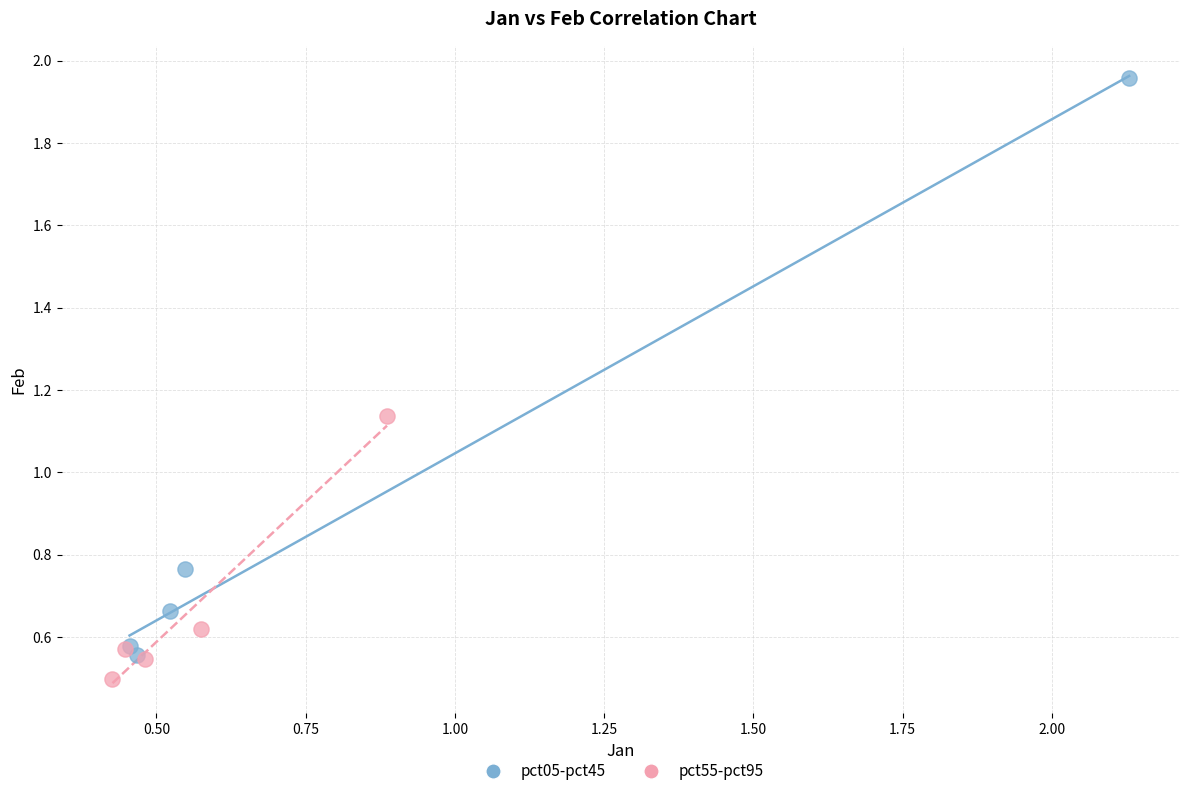

Which series reaches the maximum Y coordinate?

pct05-pct45